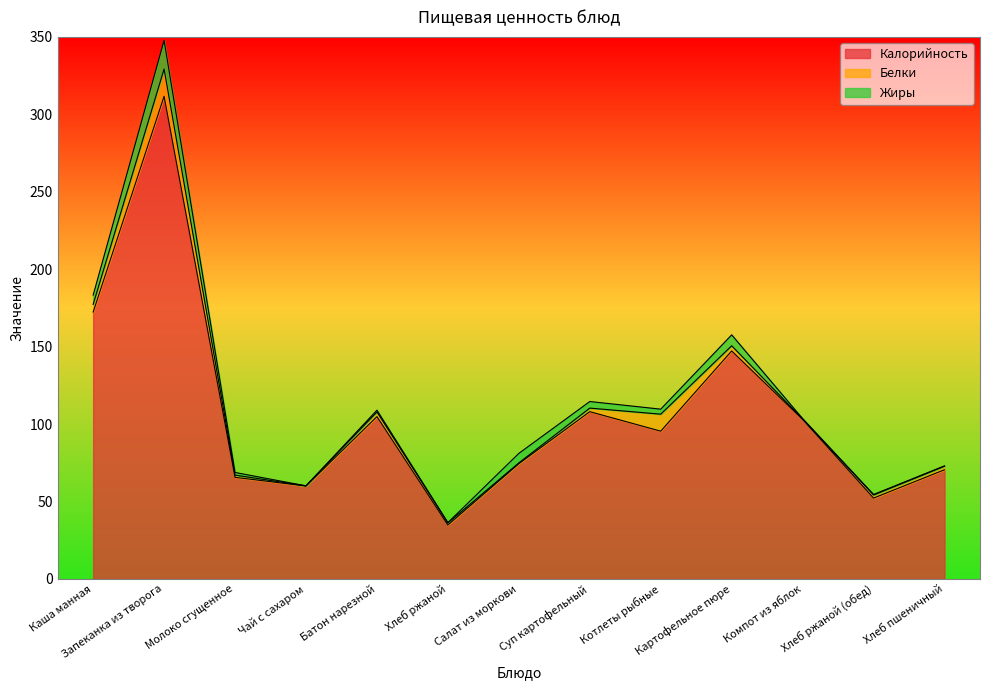

Is it true that Жиры equals 0.2 at Батон нарезной?

False